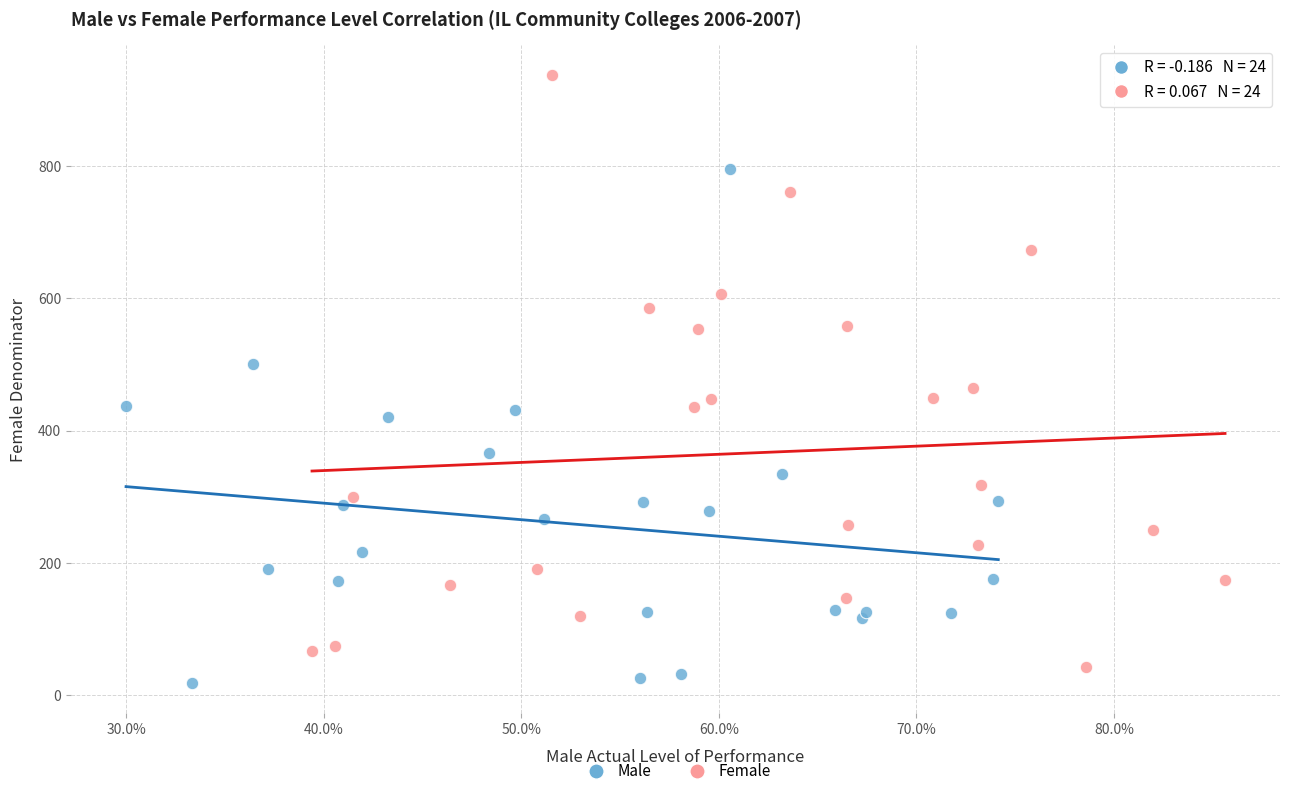

Which series contains the highest Y value?

Female